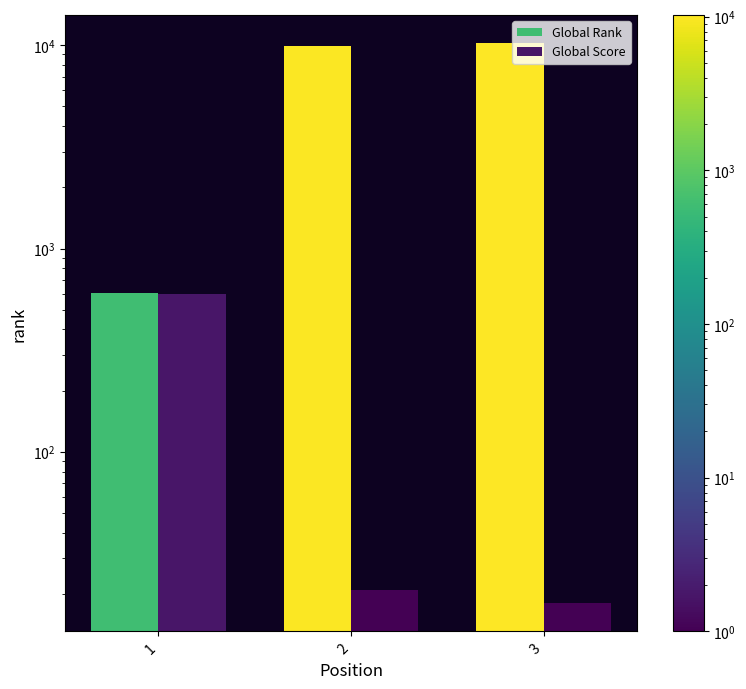

The Global Rank series shows 10239 at 3. True or false?

True